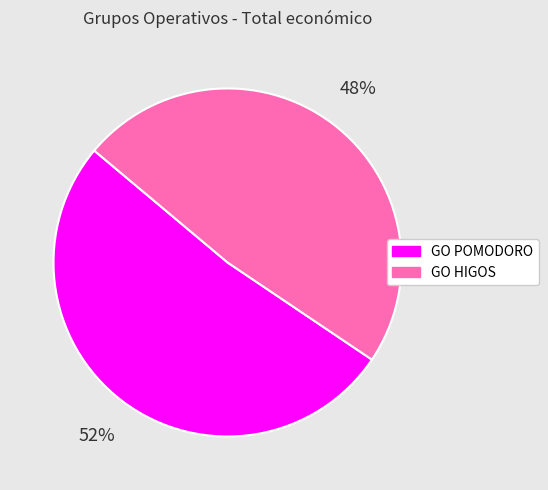

Rank the categories by value from highest to lowest.

GO POMODORO, GO HIGOS